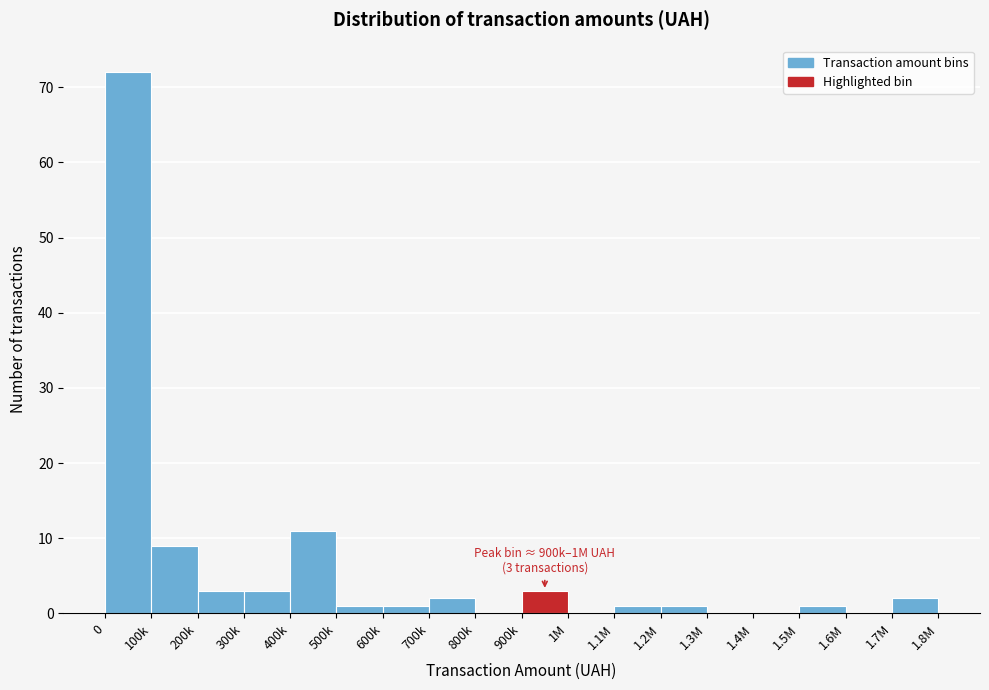

Reading right to left, list all the values displayed in this chart.

1.7M=2	1.6M=0	1.5M=1	1.4M=0	1.3M=0	1.2M=1	1.1M=1	1M=0	900k=3	800k=0	700k=2	600k=1	500k=1	400k=11	300k=3	200k=3	100k=9	0=72